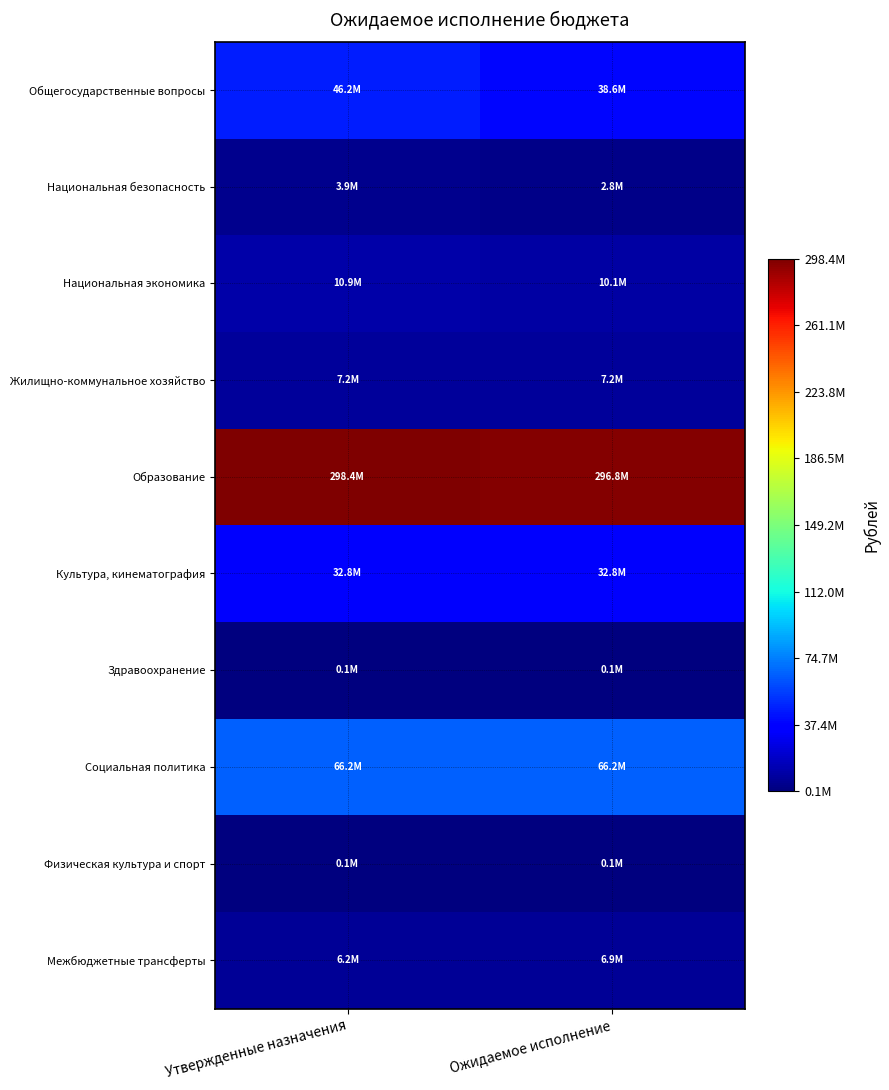

Which series has the largest total across all categories?

Образование